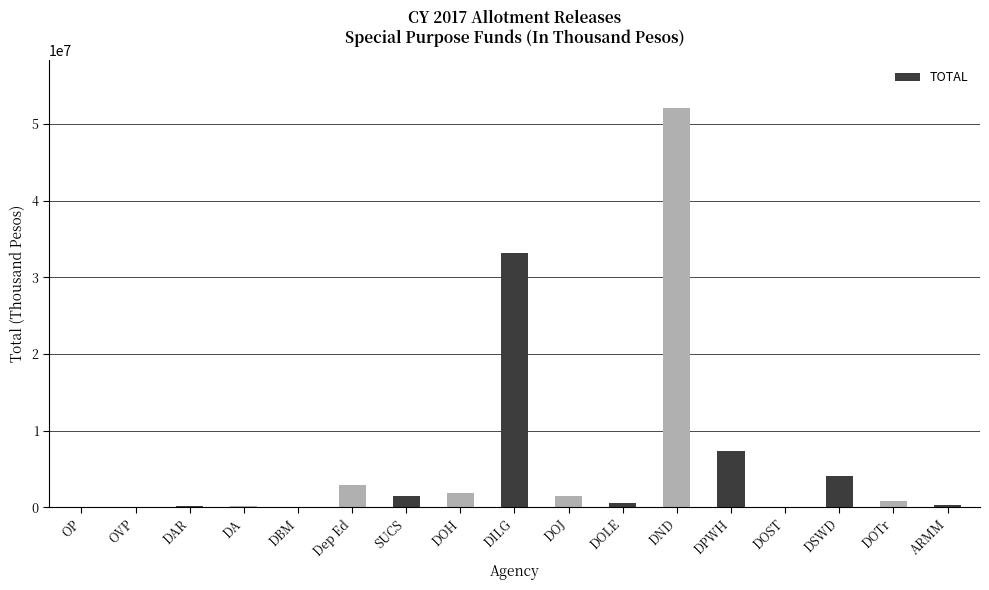

What is the sum of the values at SUCS and Dep Ed?

4342302